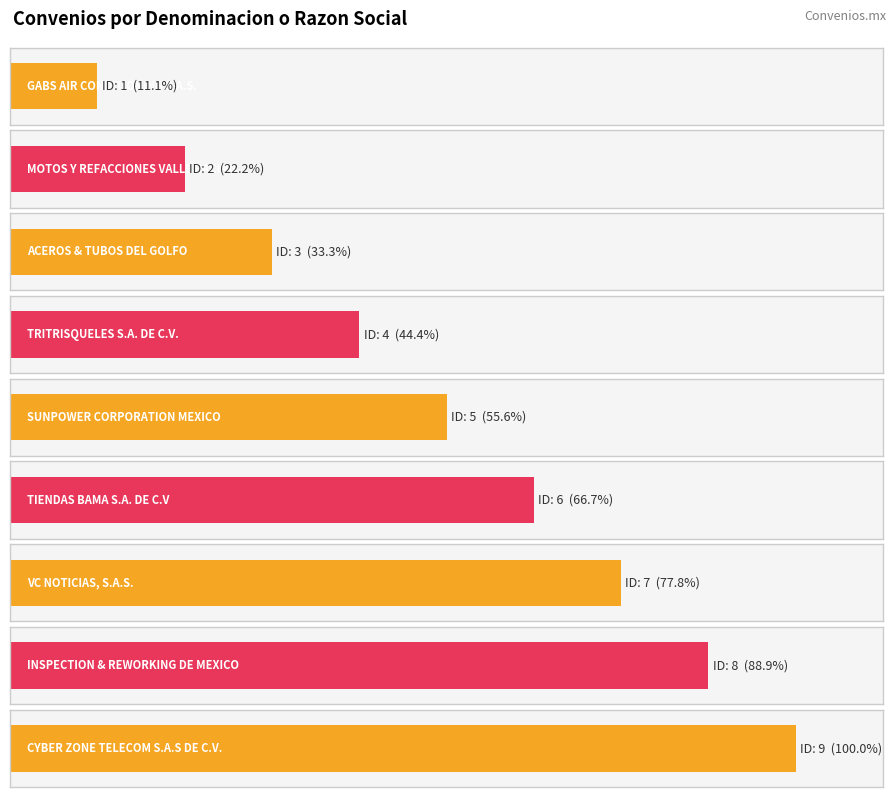

What is the change in value from MOTOS Y REFACCIONES VALLE RACING to TIENDAS BAMA S.A. DE C.V?

+4